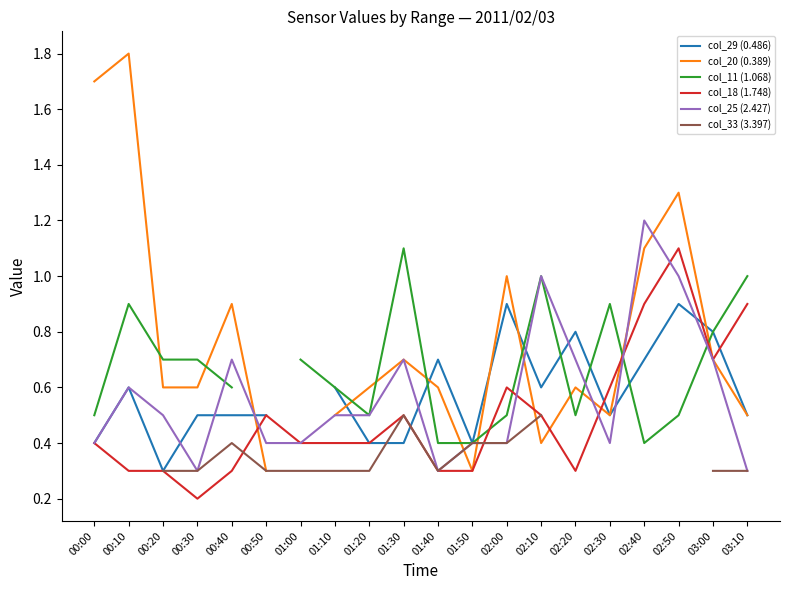

Does the chart display data point markers on the line(s)?

No